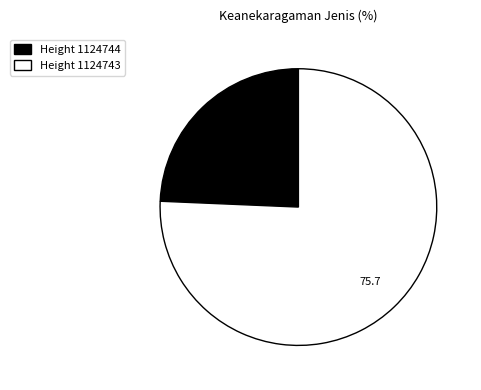

Is it true that Height 1124744 is 24% of the pie?

True